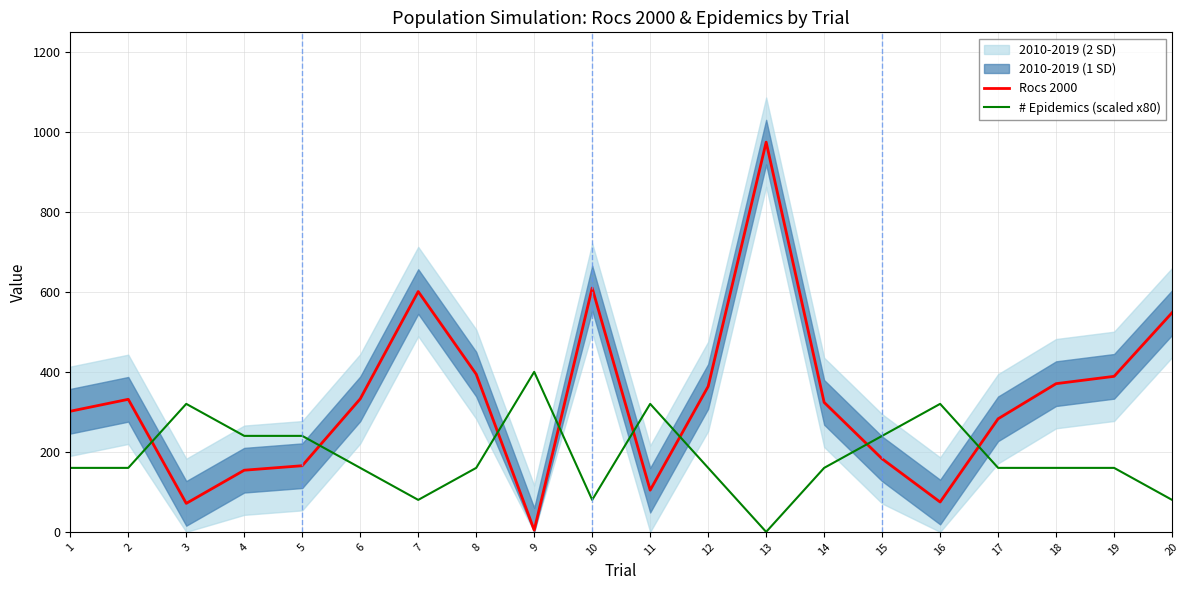

In # Epidemics (scaled x80), how many points are lower than both neighbors (excluding endpoints)?

3